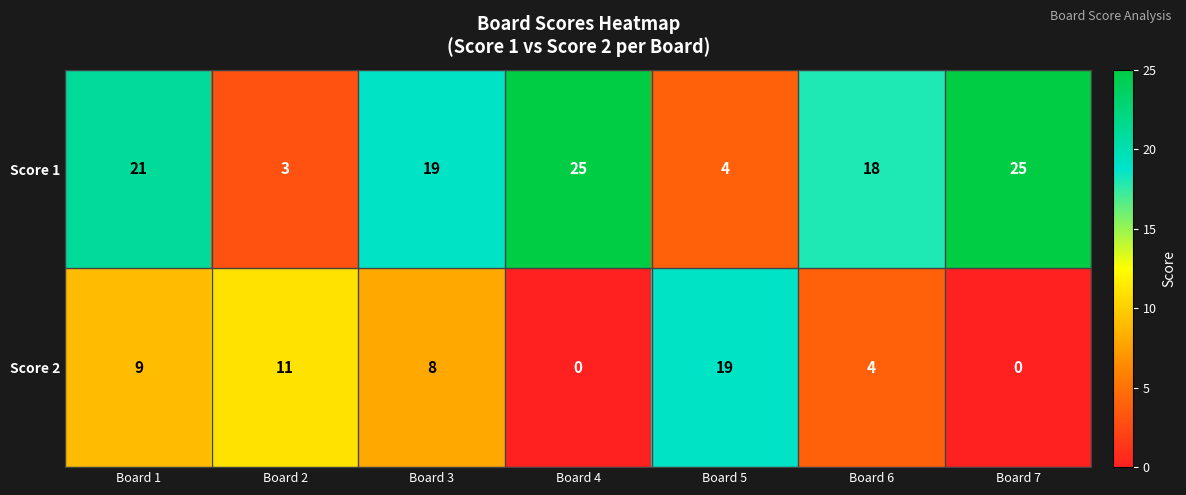

How many data points in Score 1 are less than 19?

3